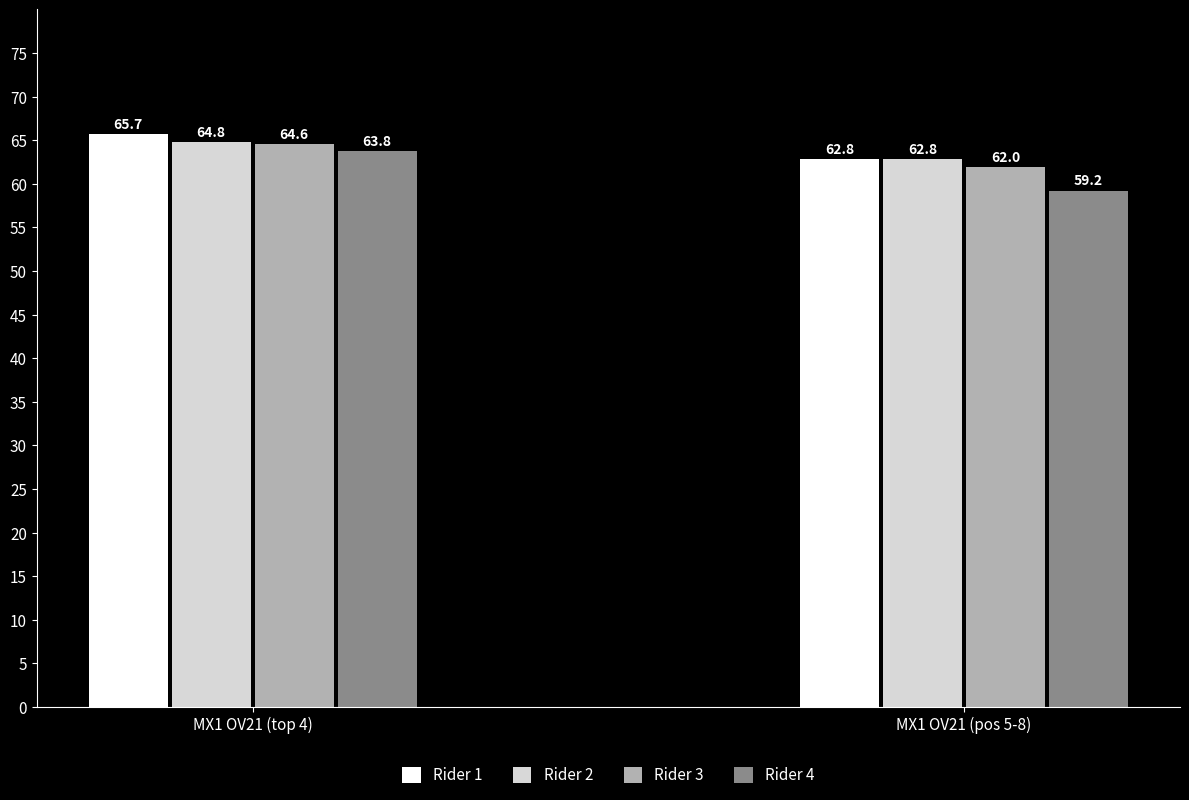

Count the Rider 1 values in the range 62 to 65.

1